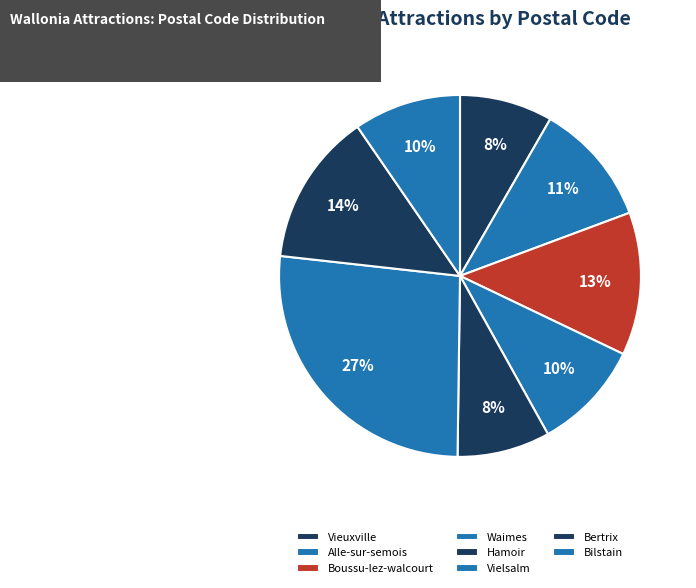

How many slices are in this pie chart?

8